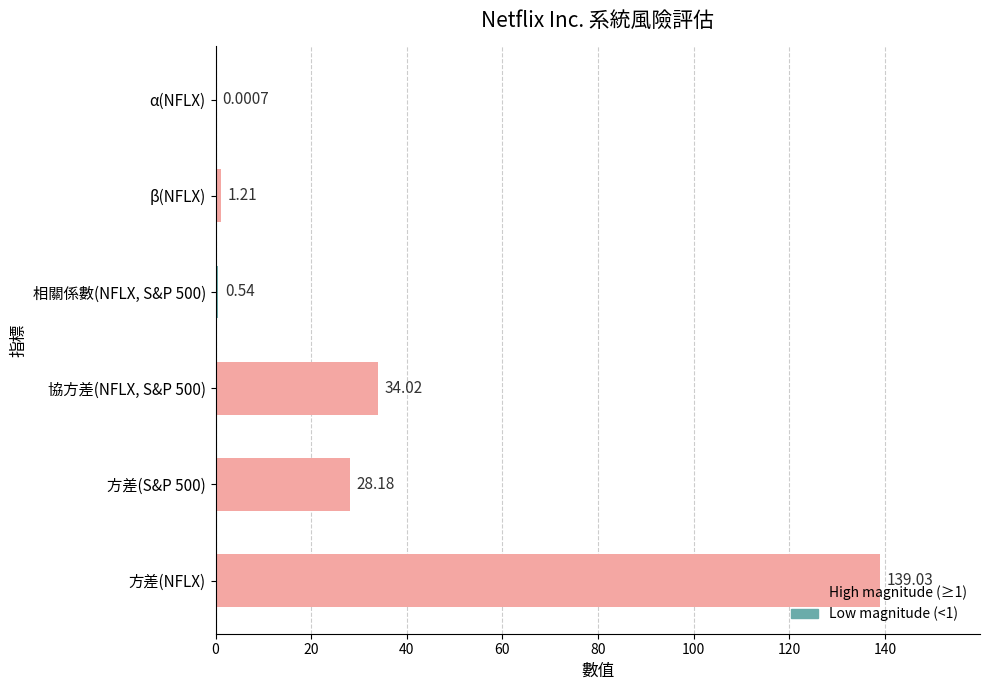

Which category has the highest value across all series?

方差(NFLX)